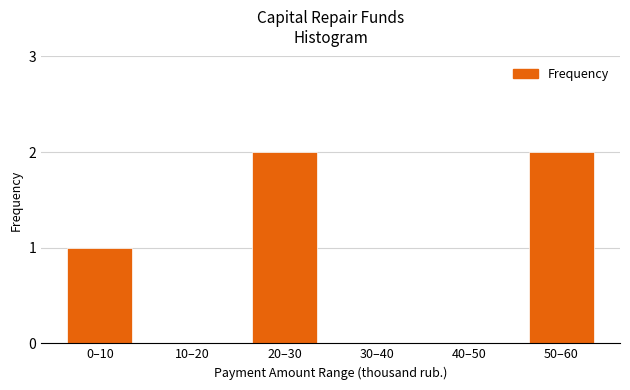

Reading left to right, transcribe all the data shown in this chart.

0–10=1	10–20=0	20–30=2	30–40=0	40–50=0	50–60=2